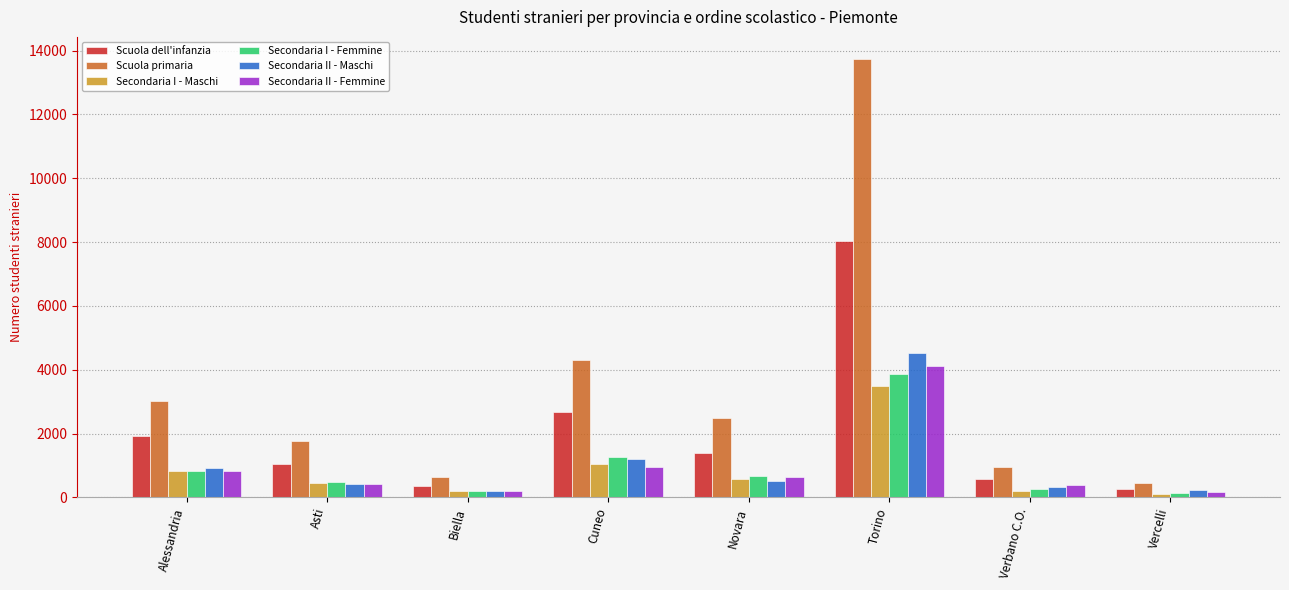

What is the total value across all series at Vercelli?

1366